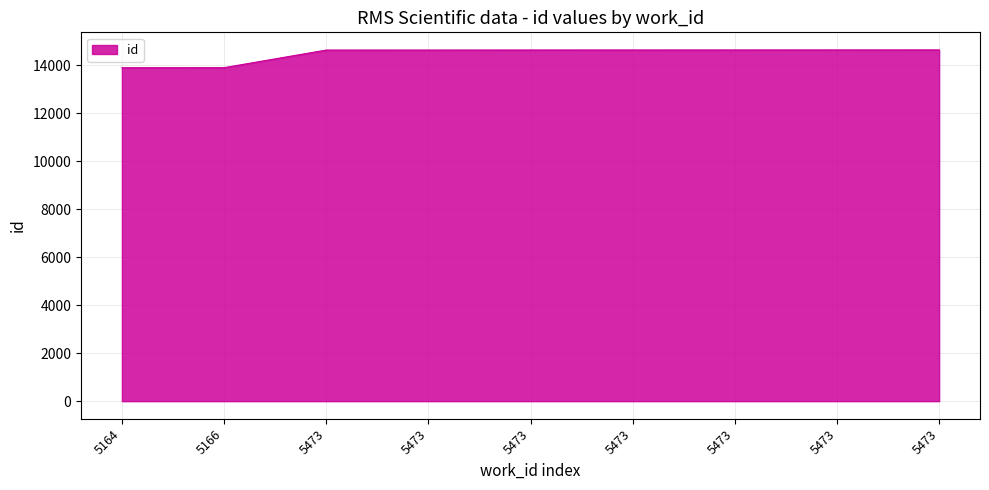

At which label does the data first exceed 14633?

5473